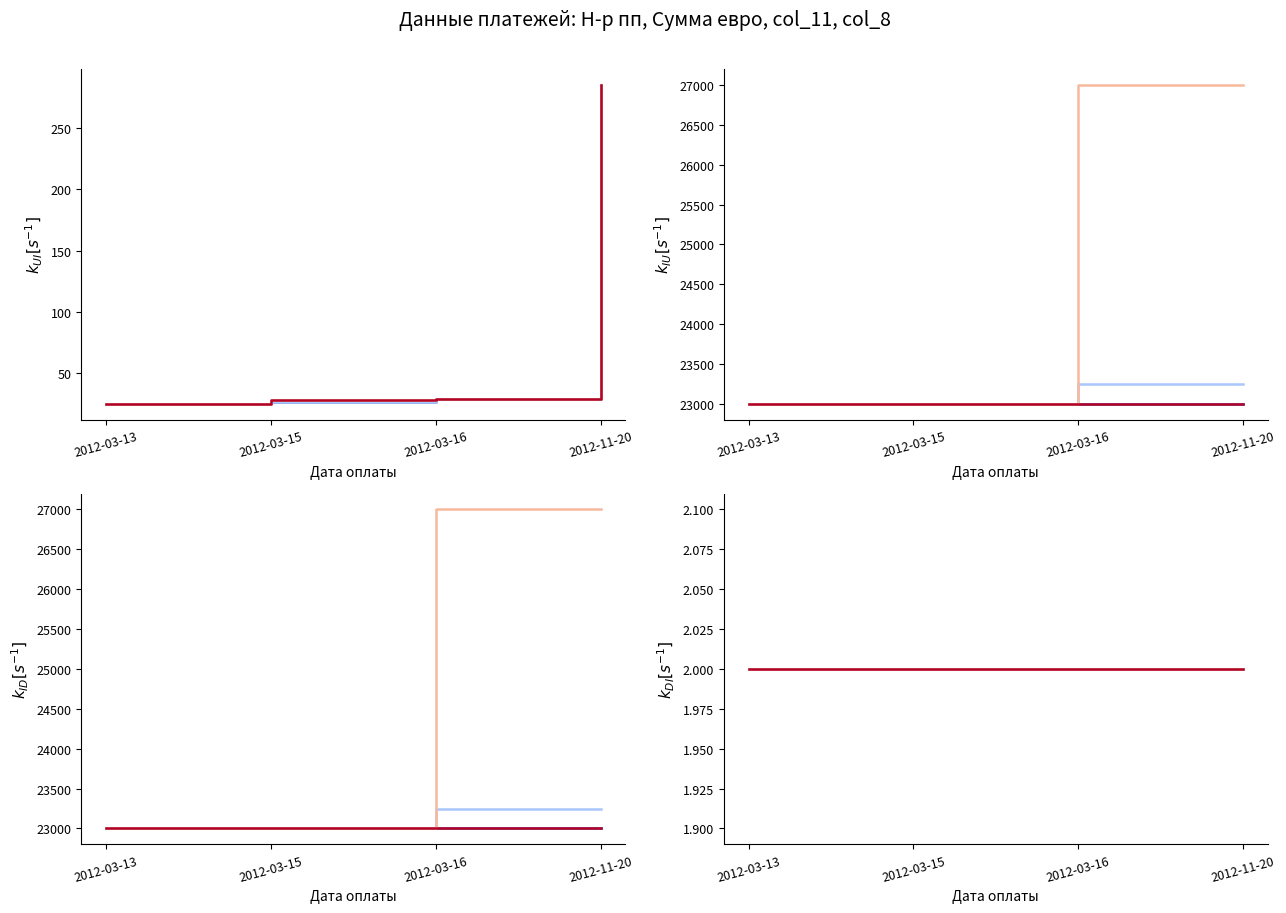

Is the value of Н-р пп at 2012-03-13 greater than the value of Сумма, евро at 2012-03-15?

No